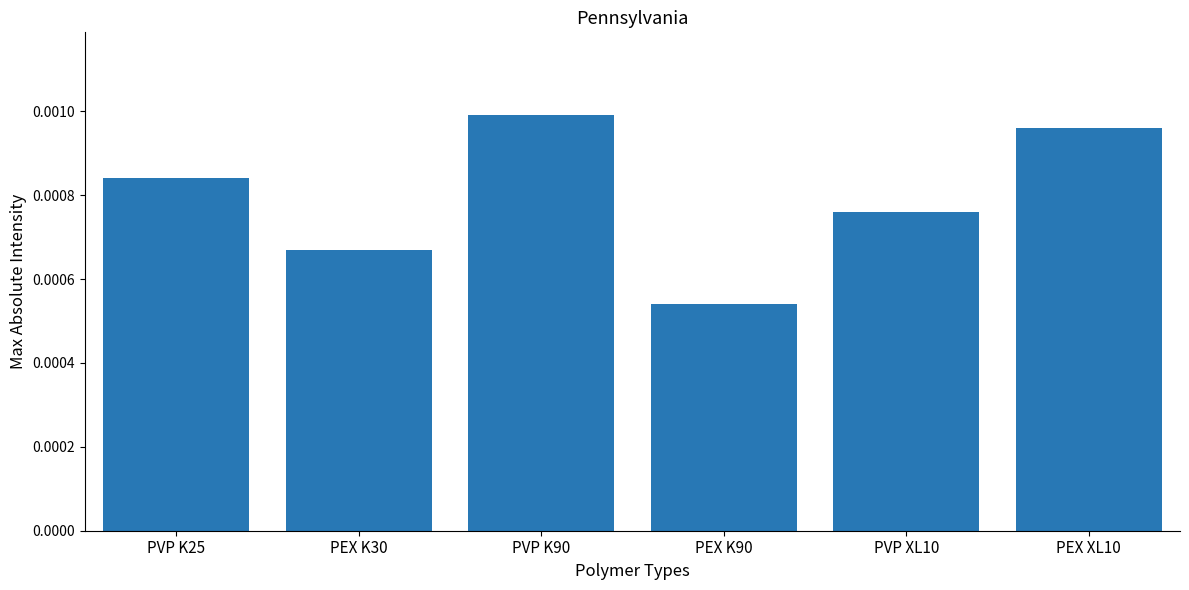

Rank the categories by value from lowest to highest.

PEX K90, PEX K30, PVP XL10, PVP K25, PEX XL10, PVP K90